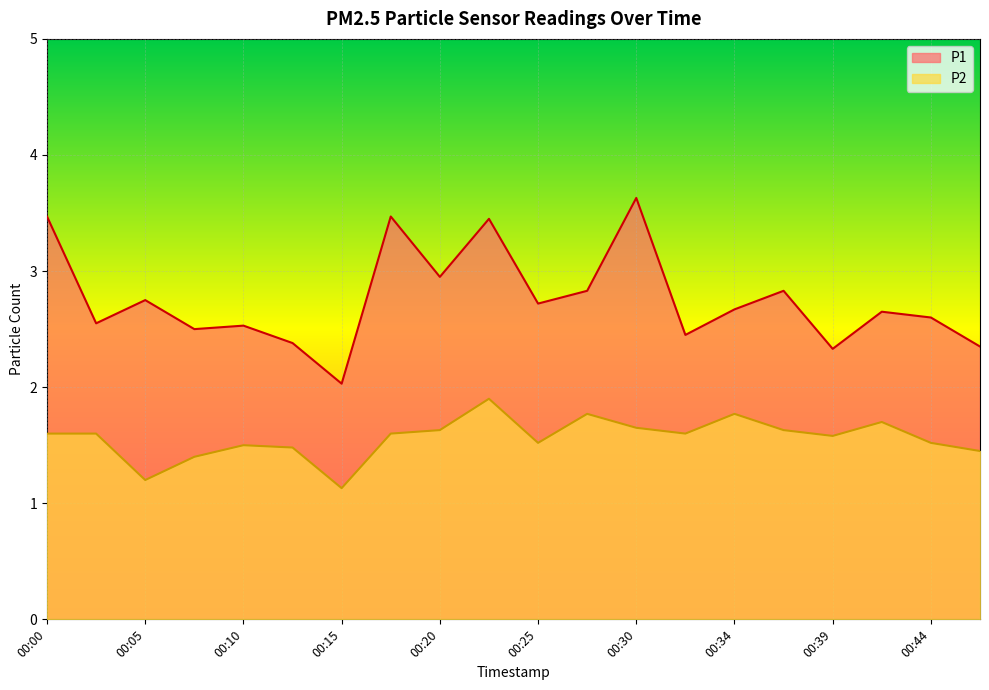

Which series has the largest range (max minus min)?

P1